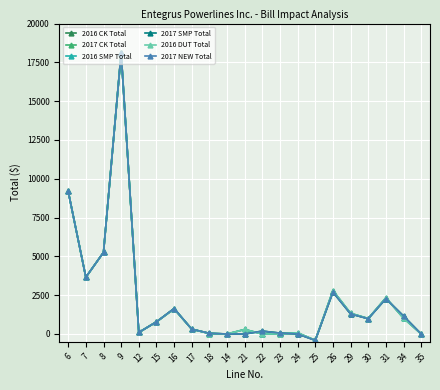

Between 12 and 8, which is larger?

8